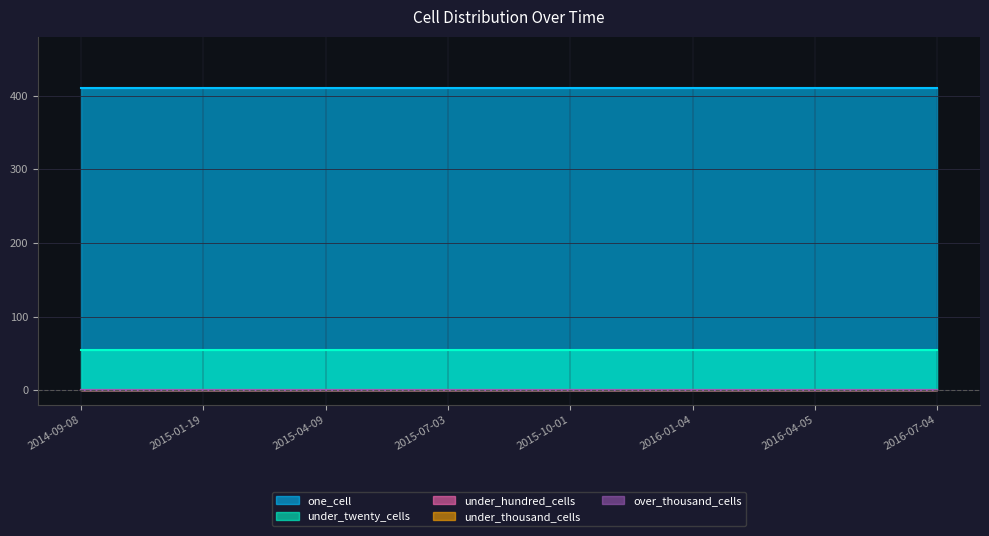

True or false: under_twenty_cells and under_hundred_cells intersect in this chart.

False